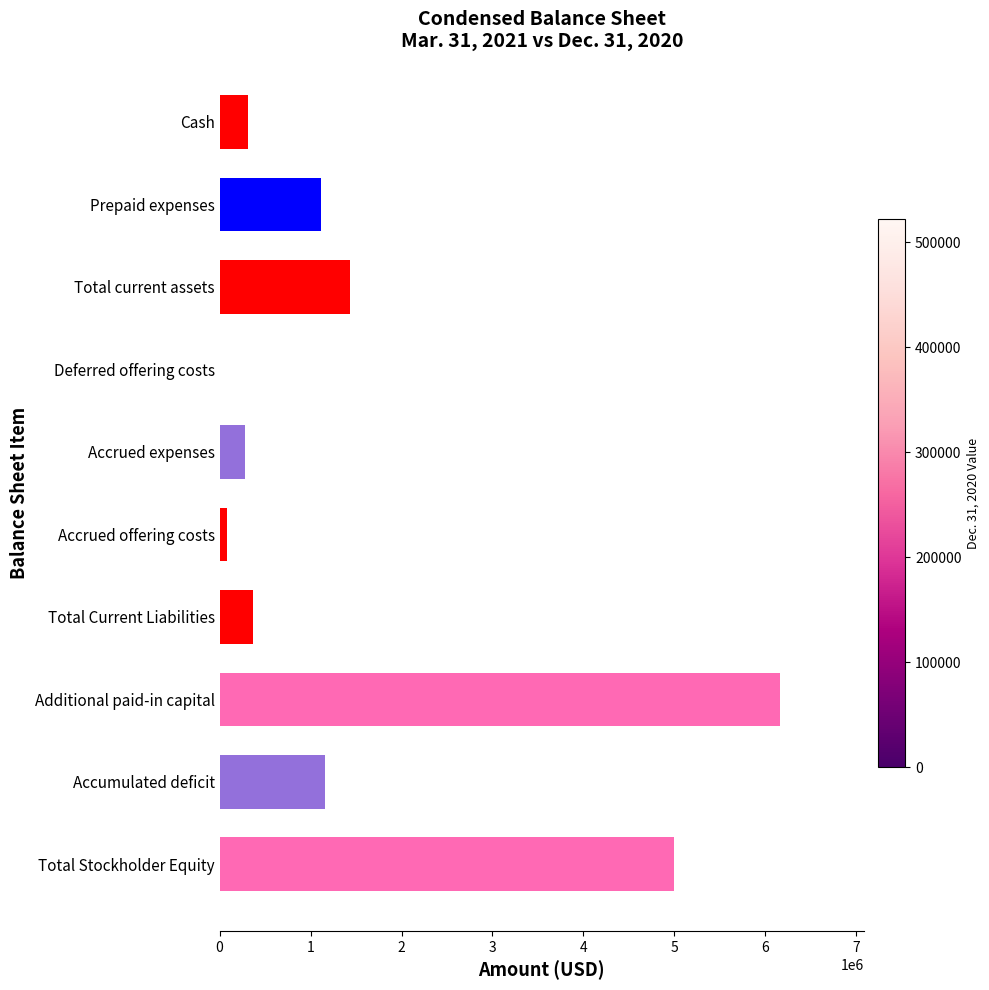

What is the sum of all values?

15911517